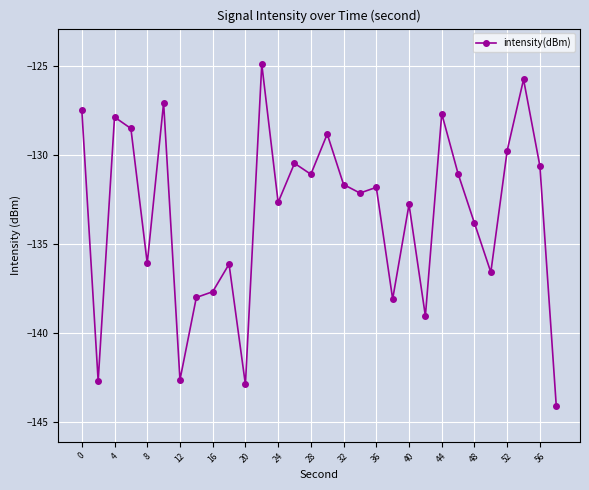

True or false: there are more than 1 points higher than both neighbors.

True